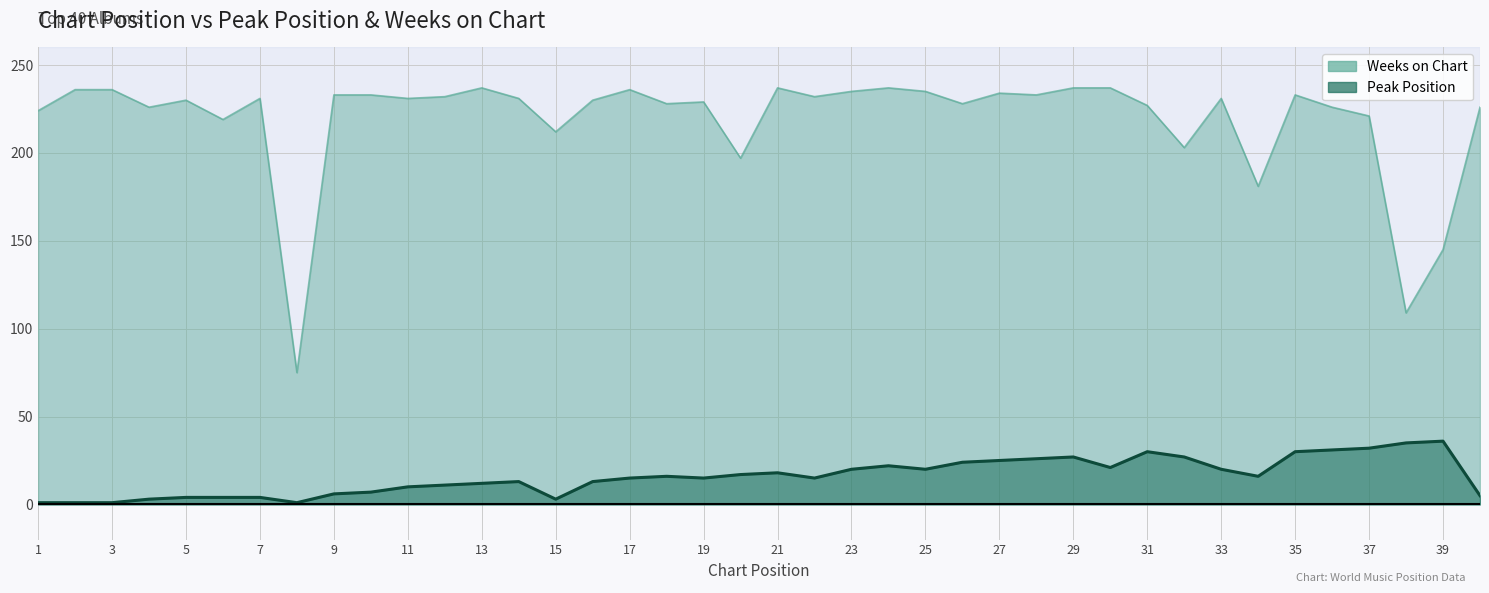

Reading left to right, list all the values displayed in this chart.

Peak Position: 1	1	1	3	4	4	4	1	6	7	10	11	12	13	3	13	15	16	15	17	18	15	20	22	20	24	25	26	27	21	30	27	20	16	30	31	32	35	36	5
Weeks on Chart: 224	236	236	226	230	219	231	75	233	233	231	232	237	231	212	230	236	228	229	197	237	232	235	237	235	228	234	233	237	237	227	203	231	181	233	226	221	109	145	226